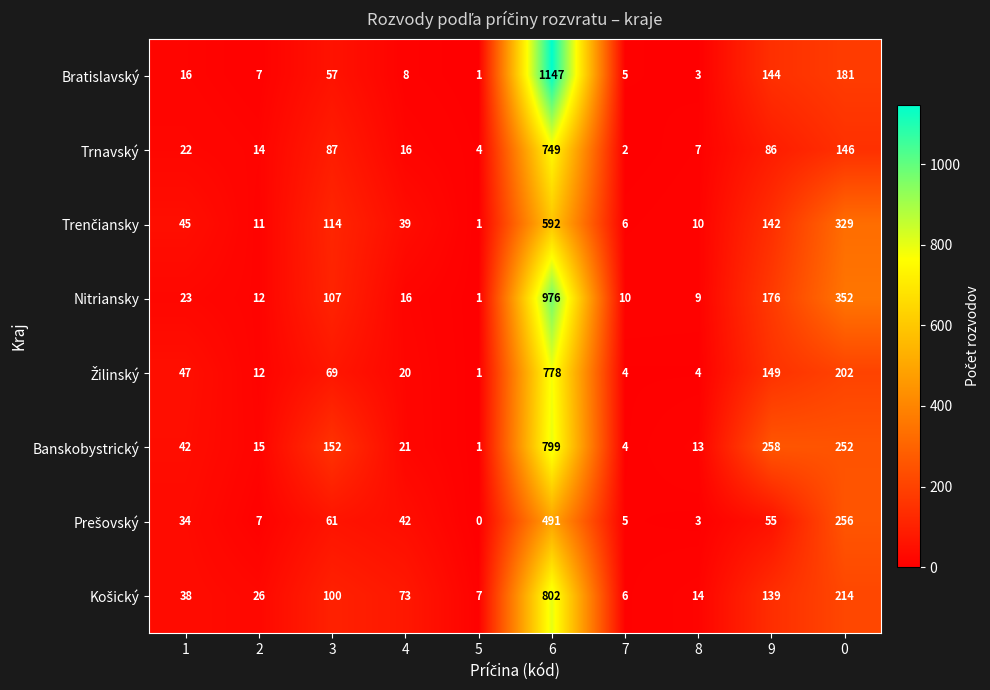

Which series has the widest spread of values?

Bratislavský